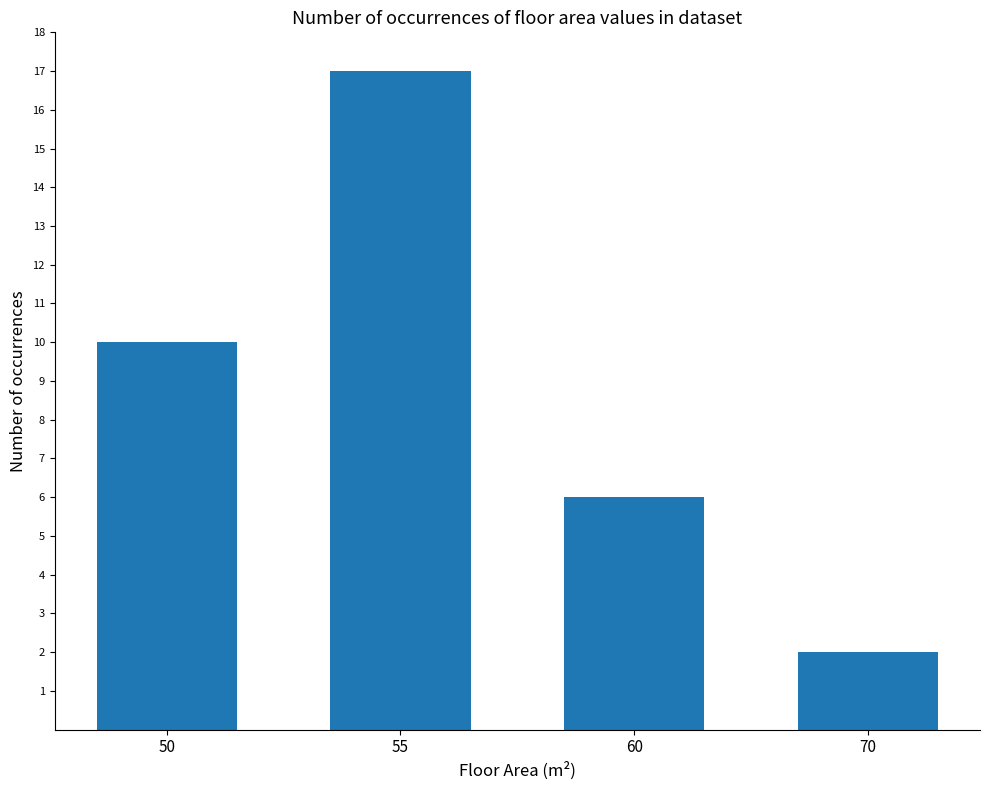

List the labels in order of value, smallest first.

70, 60, 50, 55